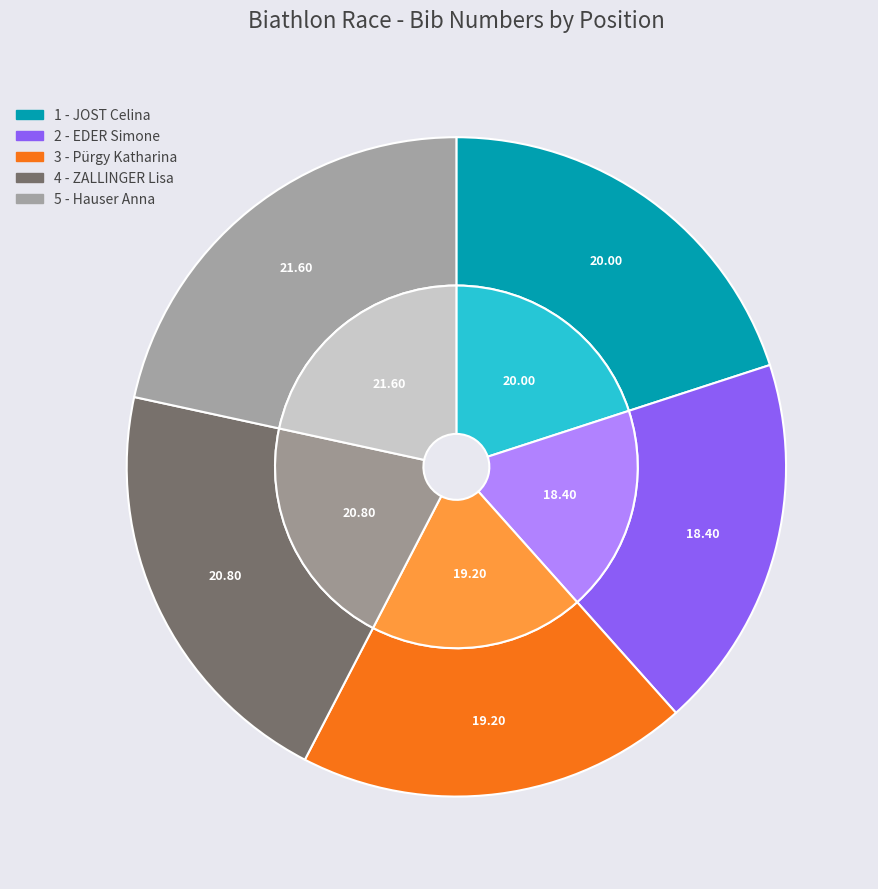

Which slice is the smallest?

2 - EDER Simone